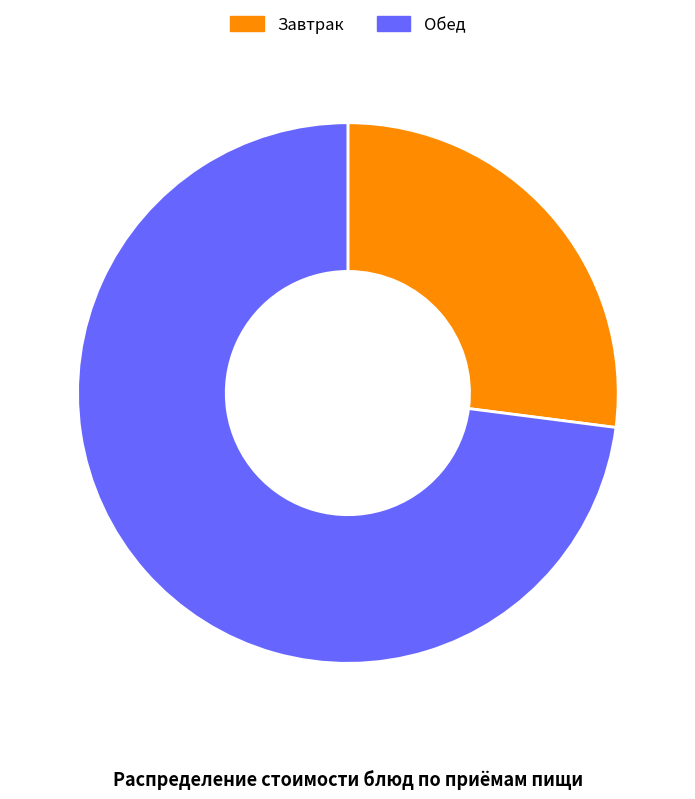

Is there a majority slice in this chart?

Yes